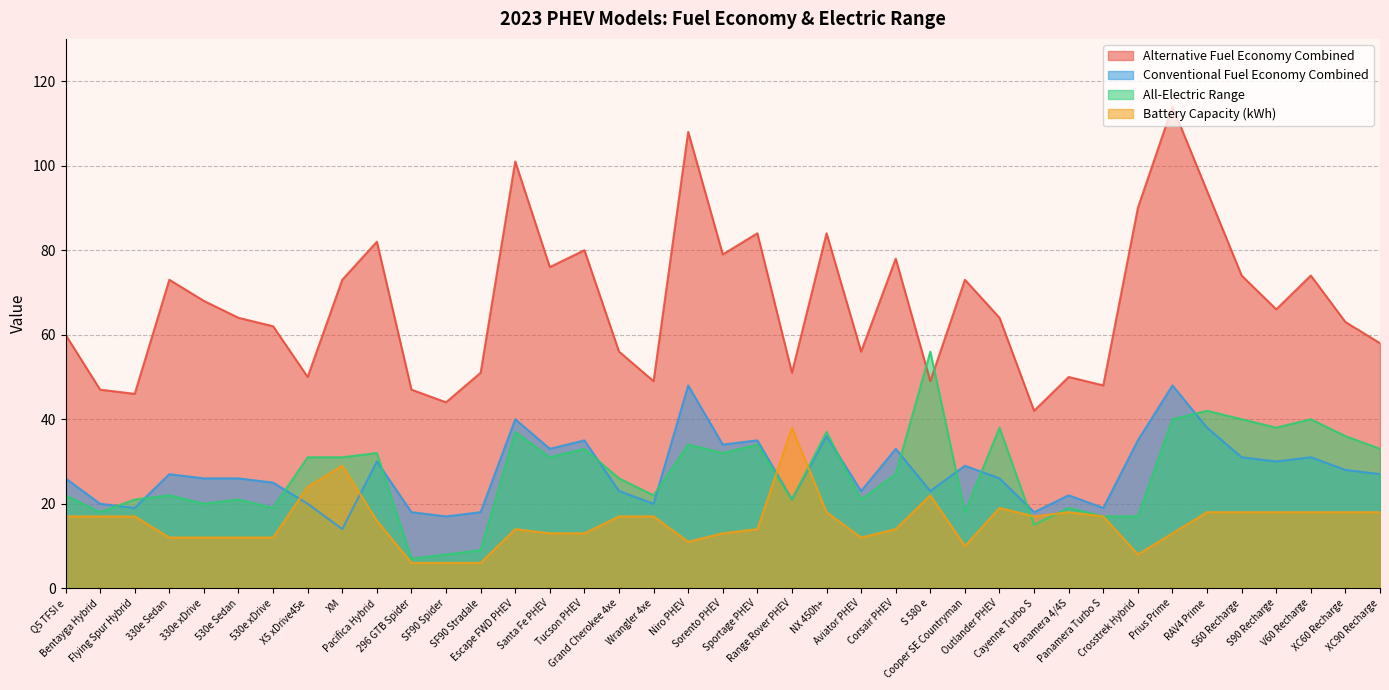

At how many categories does at least one series exceed 103?

2